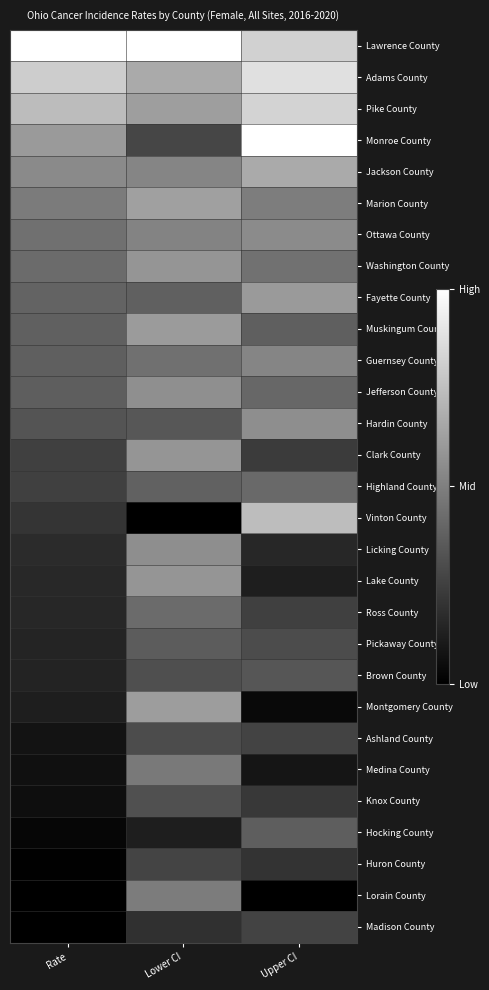

Count the number of categories in the chart.

3